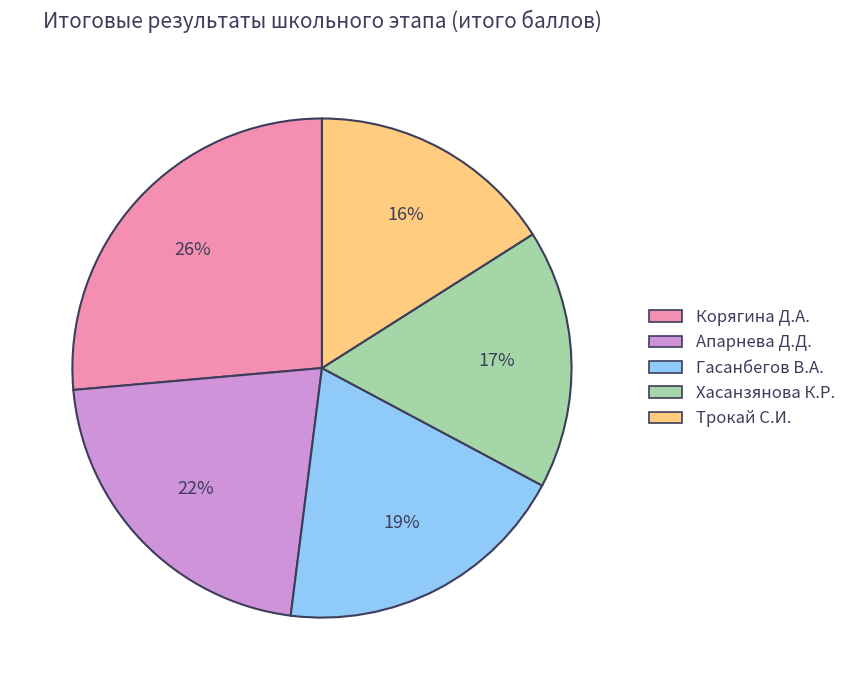

Does any single category account for the majority?

No